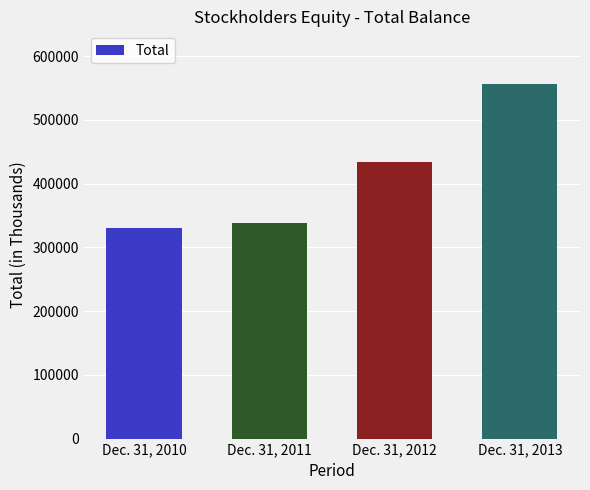

At which category does the chart reach its minimum across all series?

Dec. 31, 2010